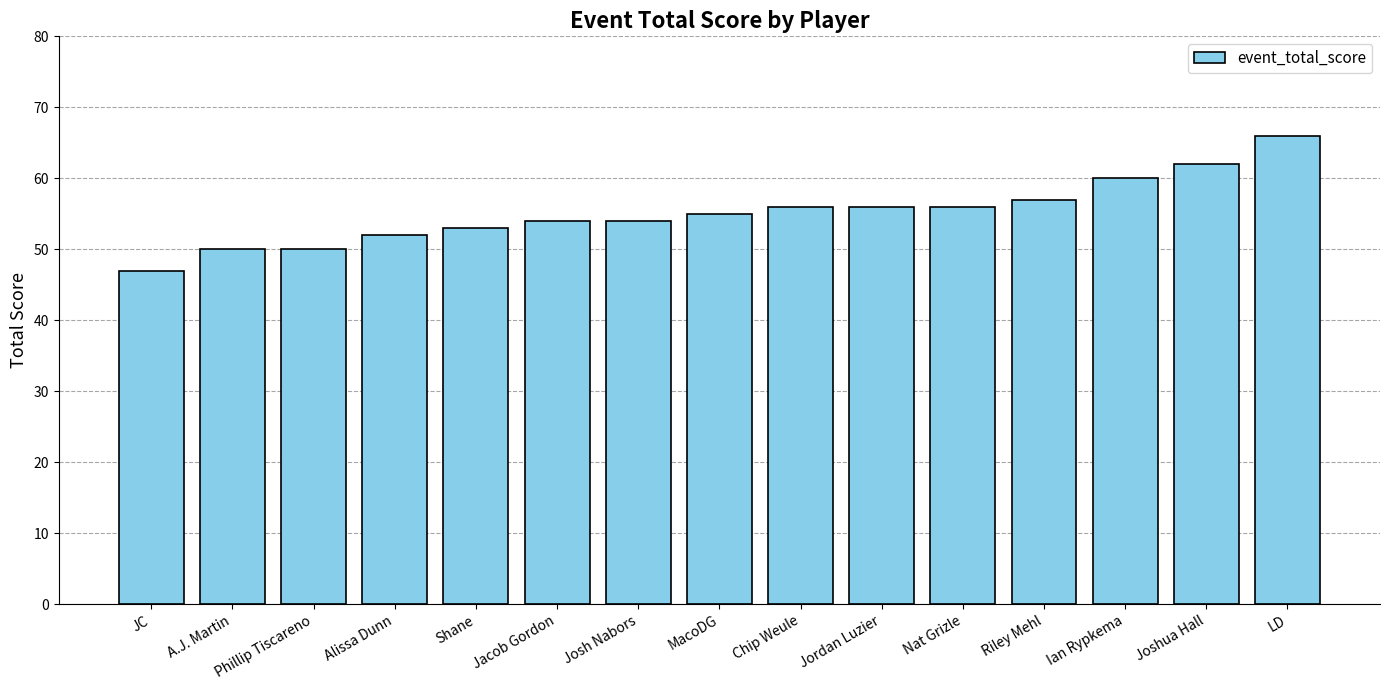

What is the value of the 2nd bar from the left?

50